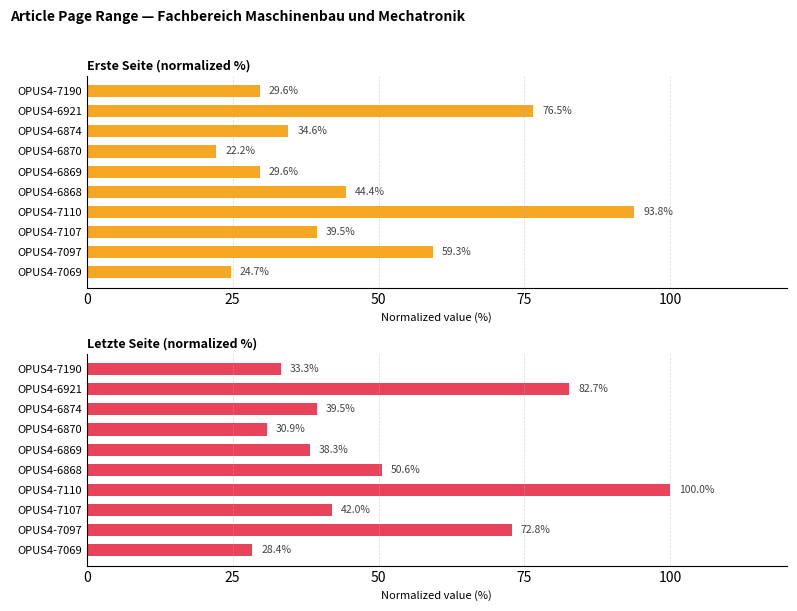

True or false: Erste Seite (normalized %) has a value of 51.8 at OPUS4-7190.

False